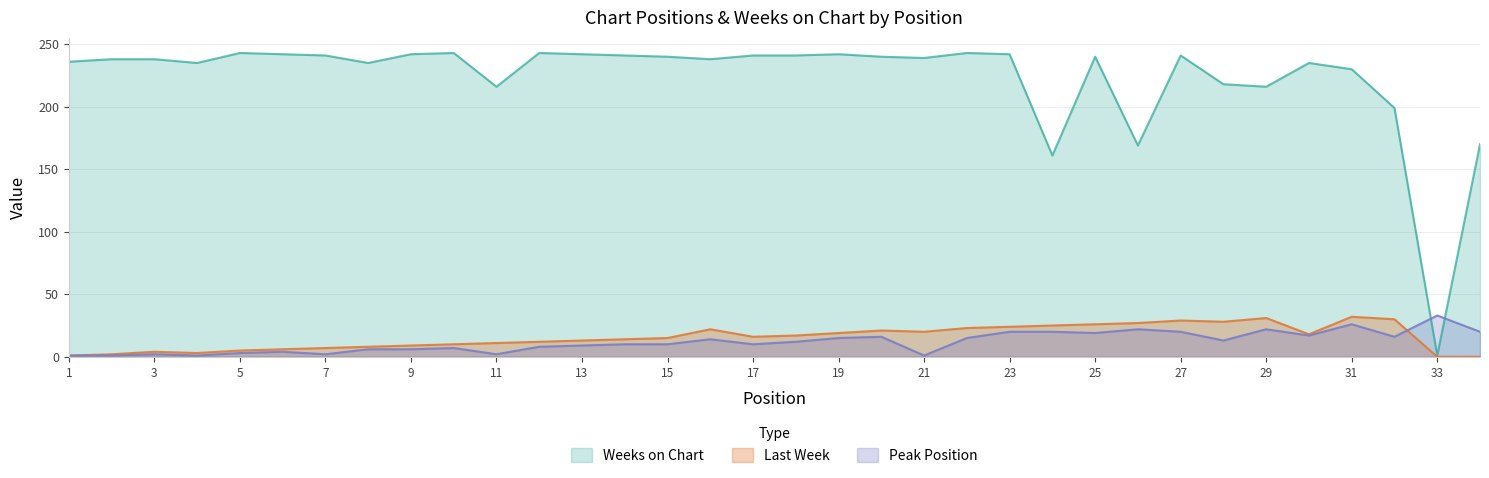

At which category is the sum across all series the highest?

27